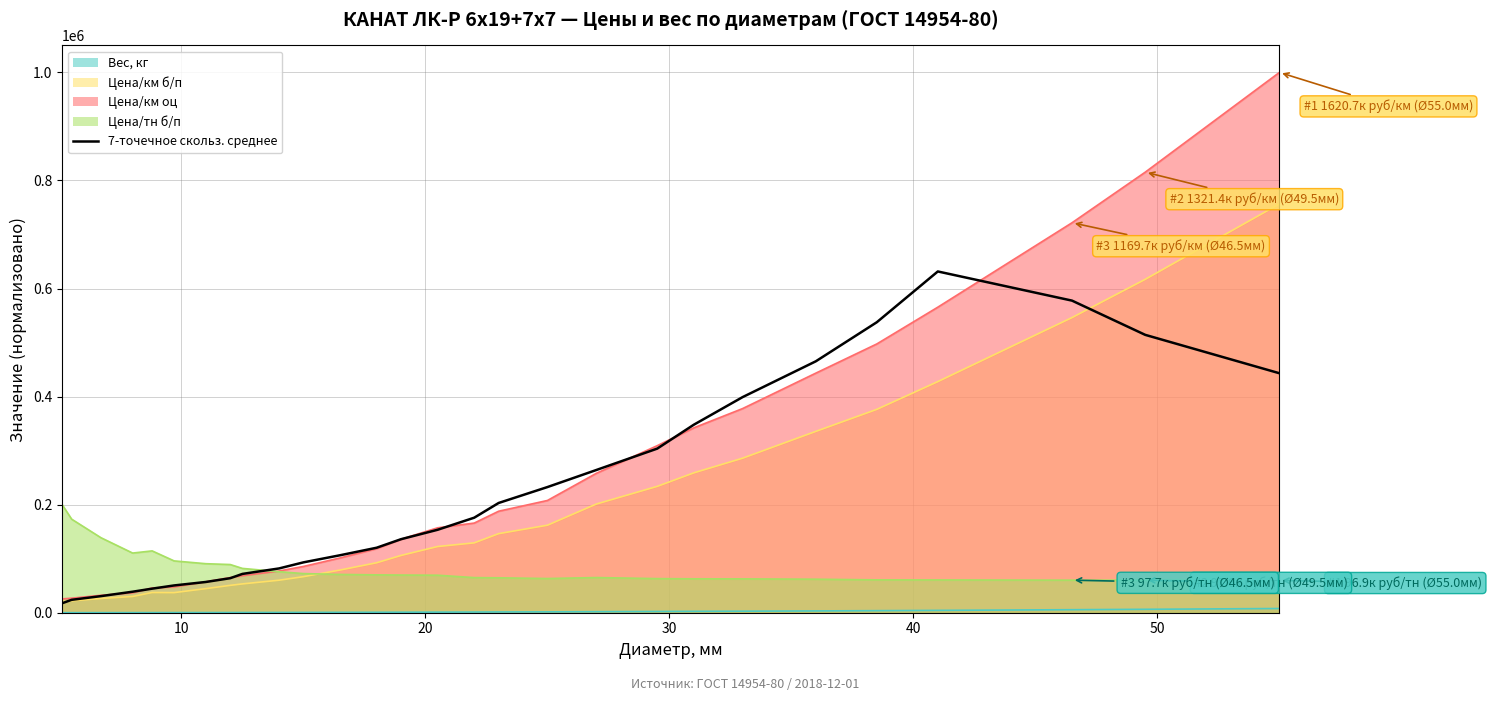

Count the number of data series in this chart.

5